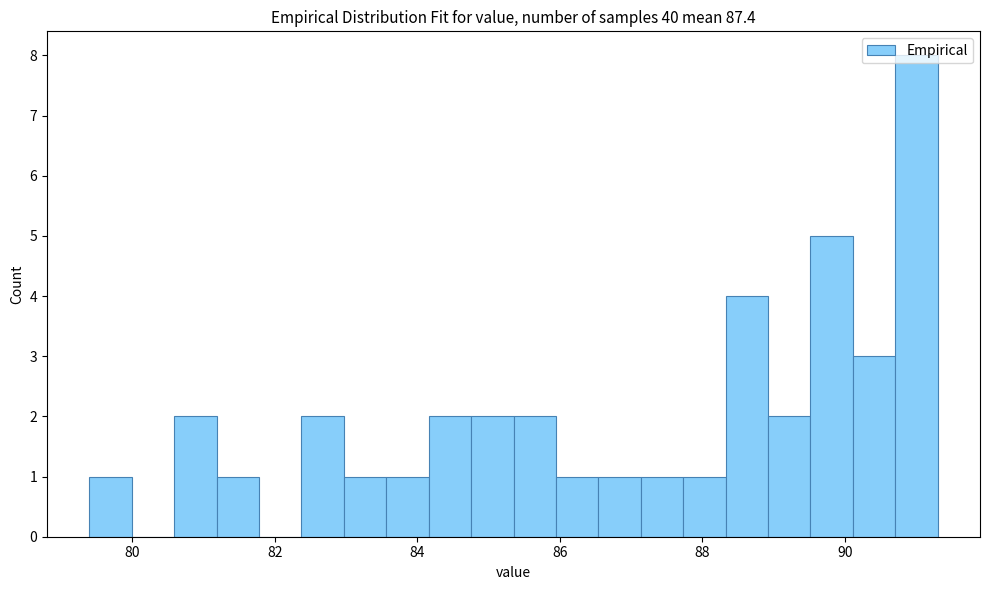

Around what value on the x-axis is the tallest bar? Give the approximate position of its centre, as read against the axis.

91.0